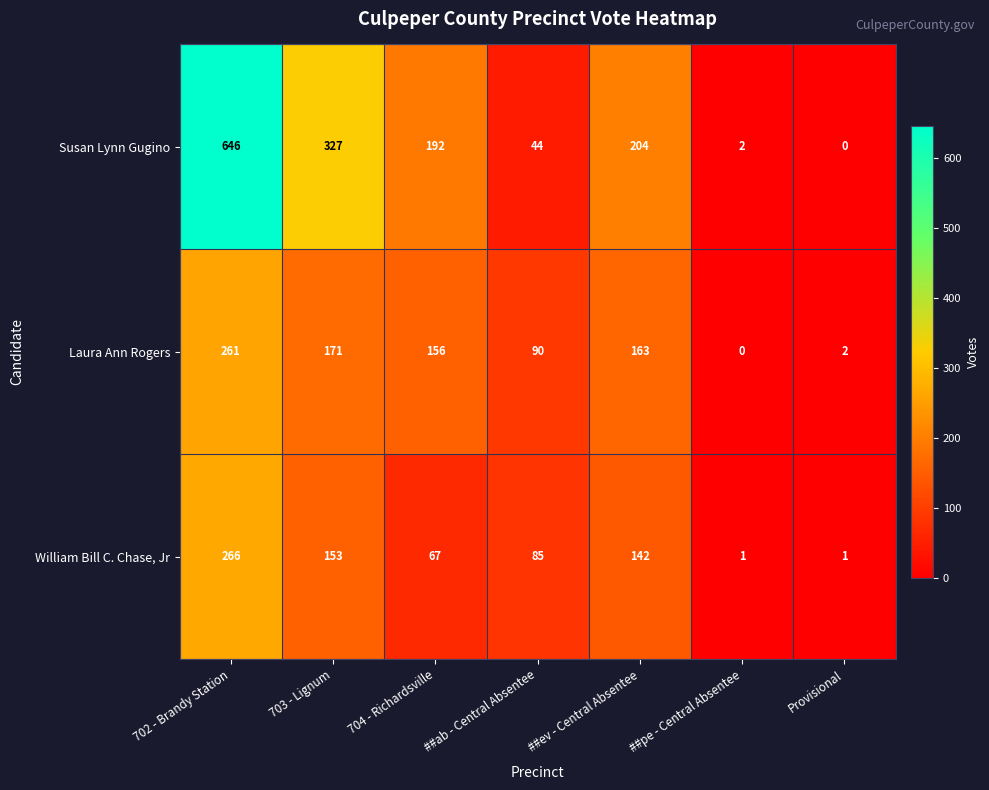

What is the highest value of the Susan Lynn Gugino series?

646